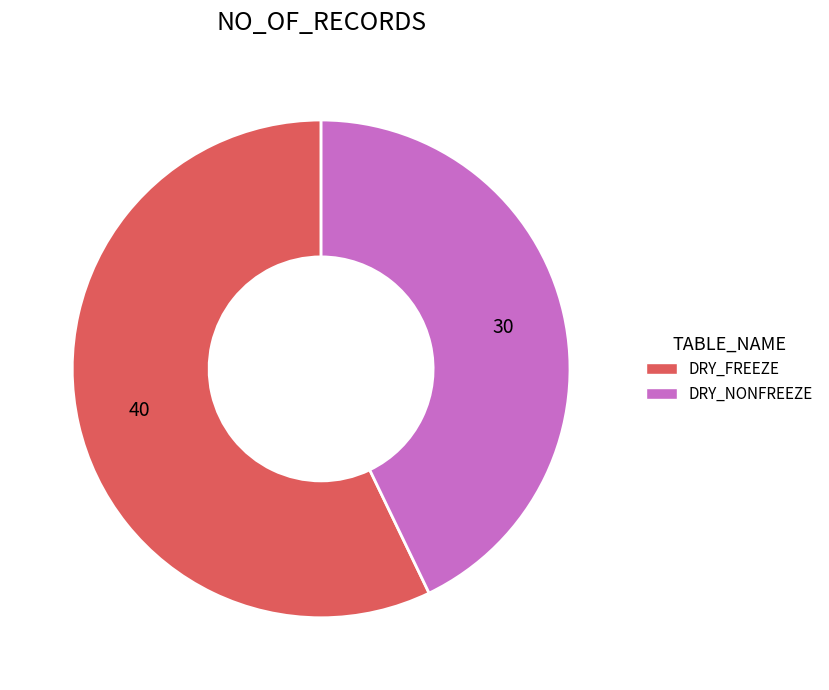

Does any single category account for the majority?

Yes